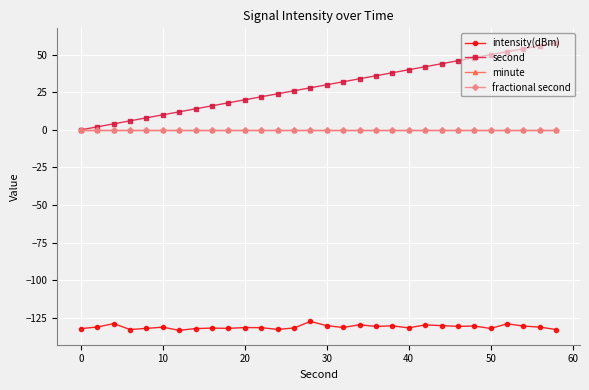

True or false: fractional second has more than 2 interior local peaks.

False